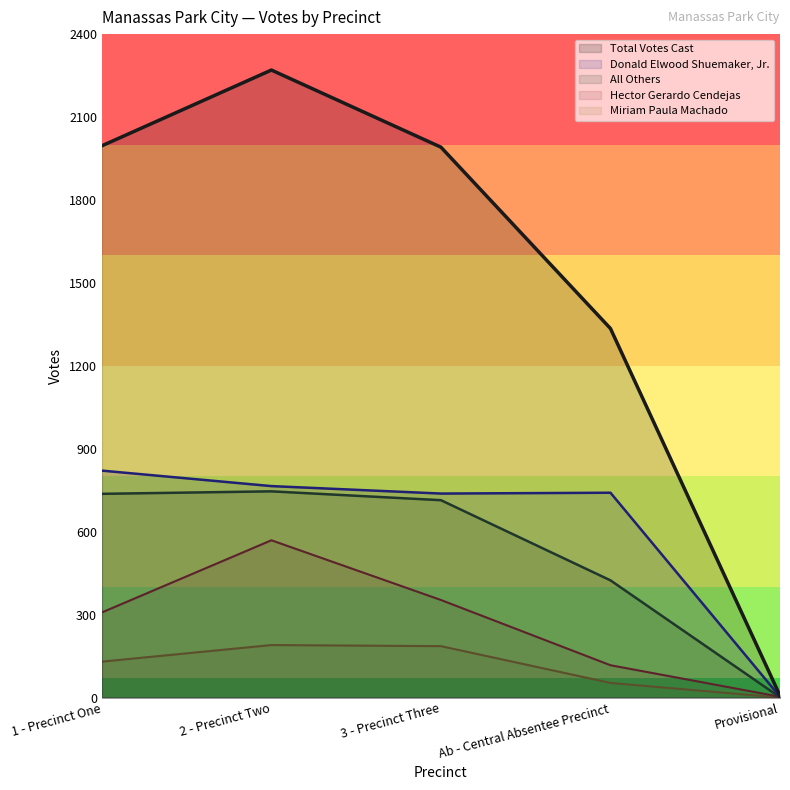

How many lines are shown in the chart?

5